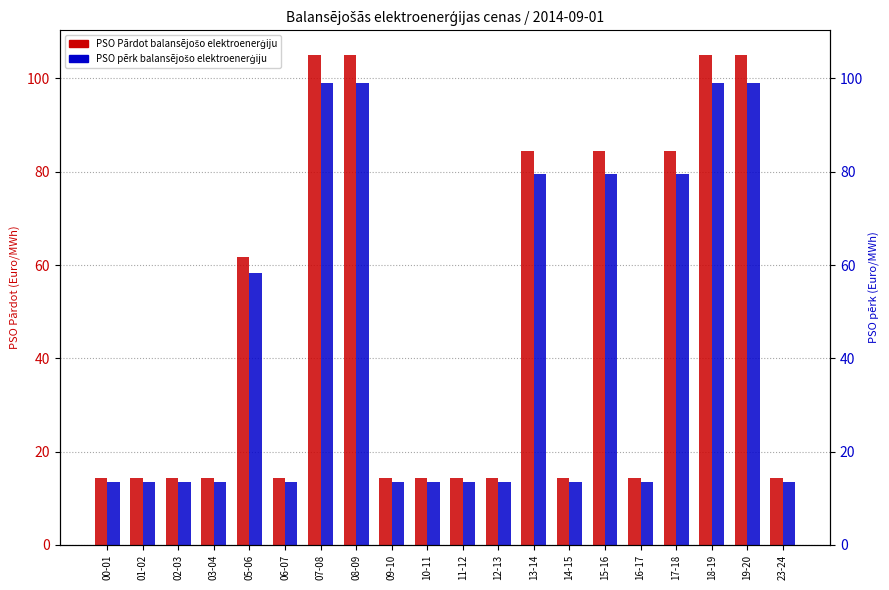

What is the maximum value for PSO Pārdot balansējošo elektroenerģiju?

105.1